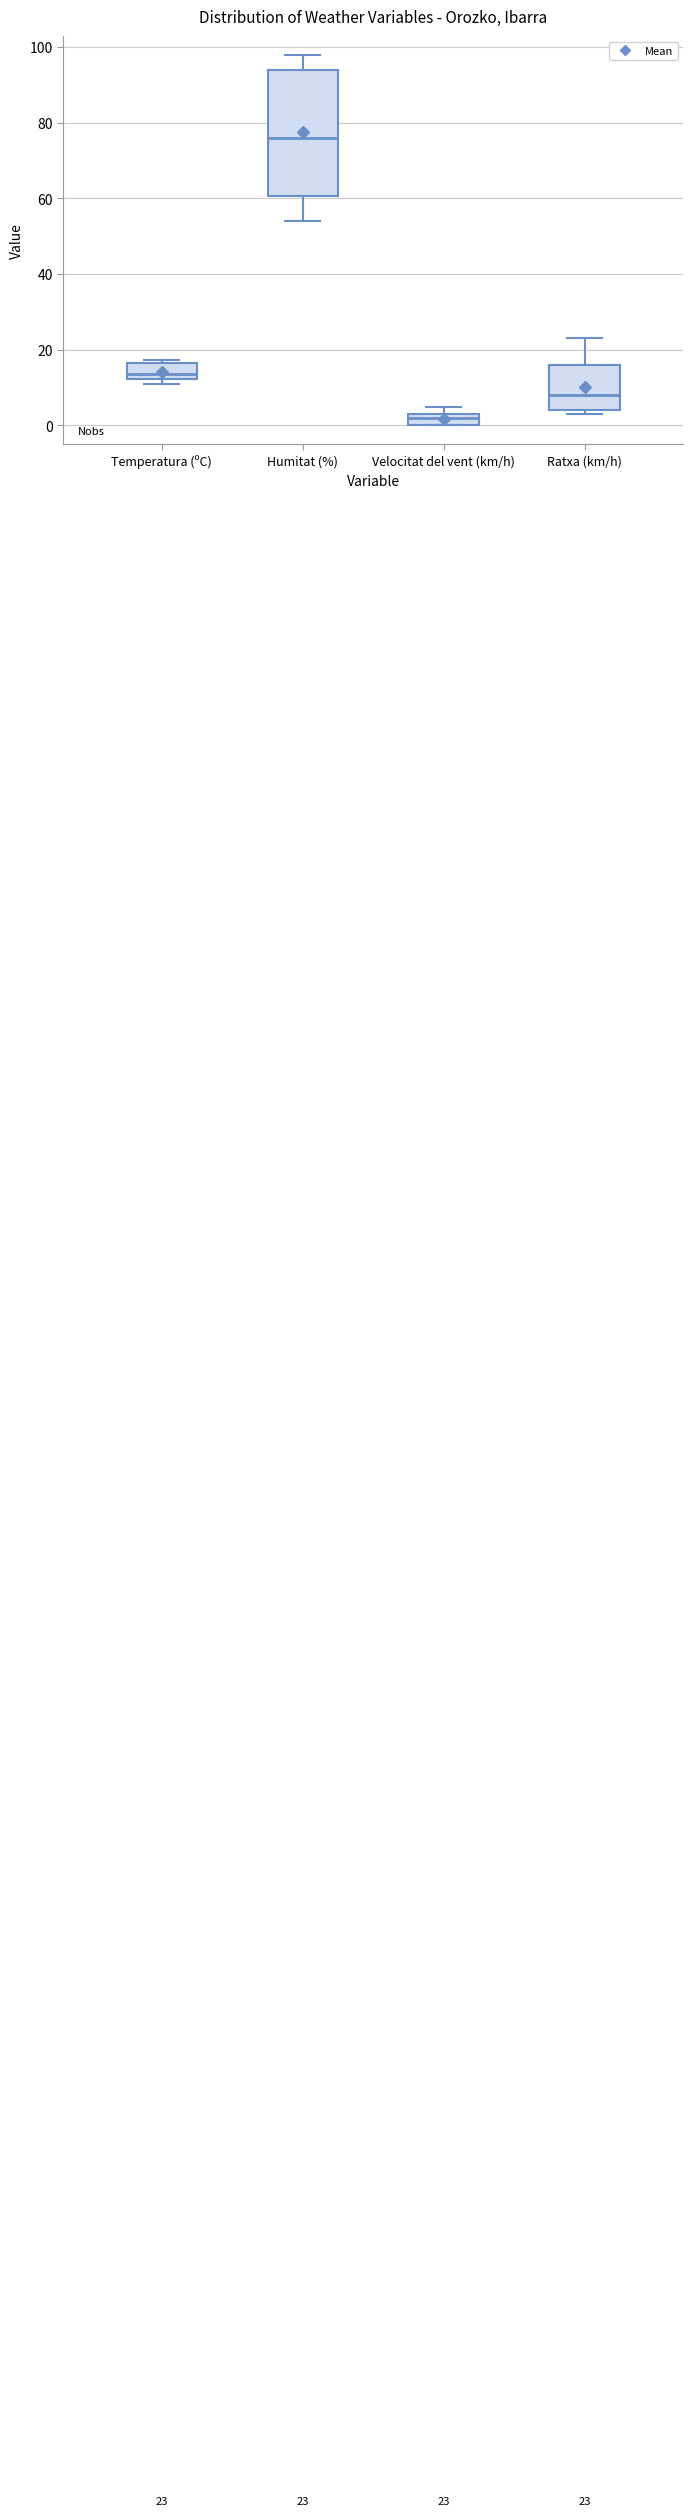

Which box's median line is the highest?

Humitat (%)